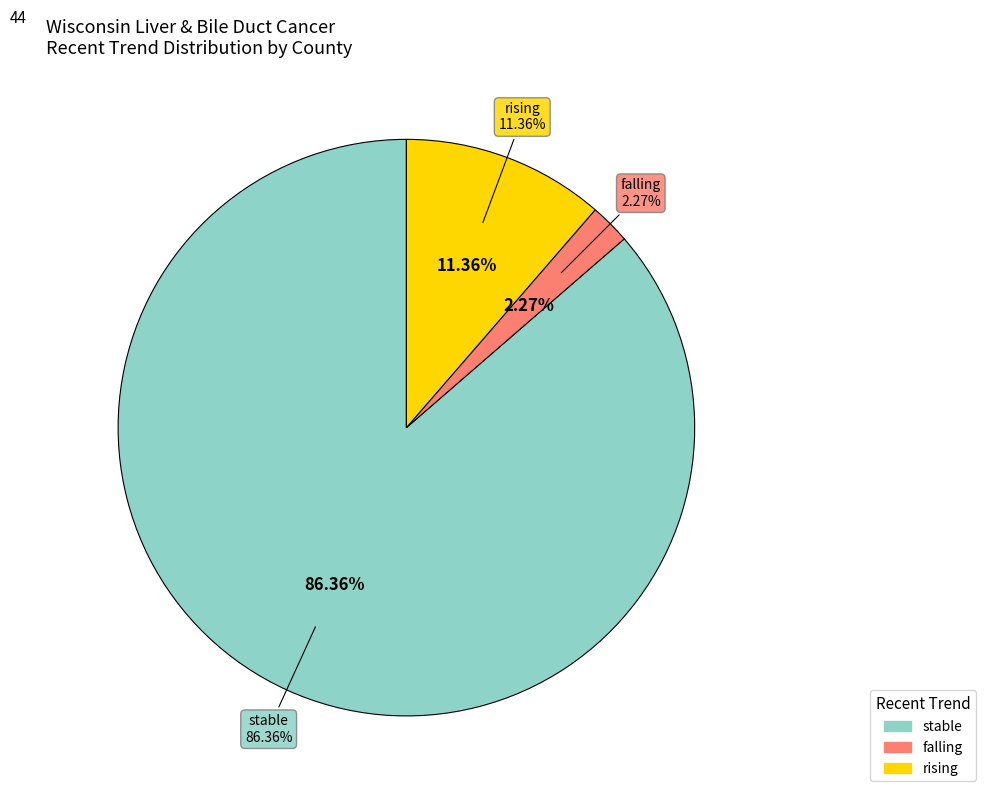

What portion of the pie excludes rising?

88.6%